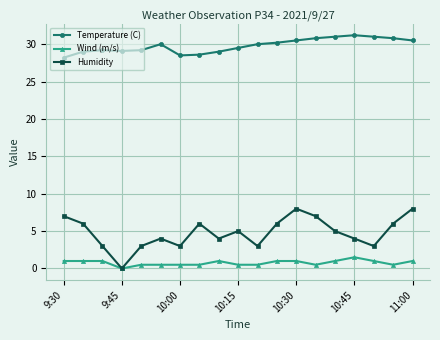

What is the value of the Temperature (C) point at the 2nd from the left?

29.0